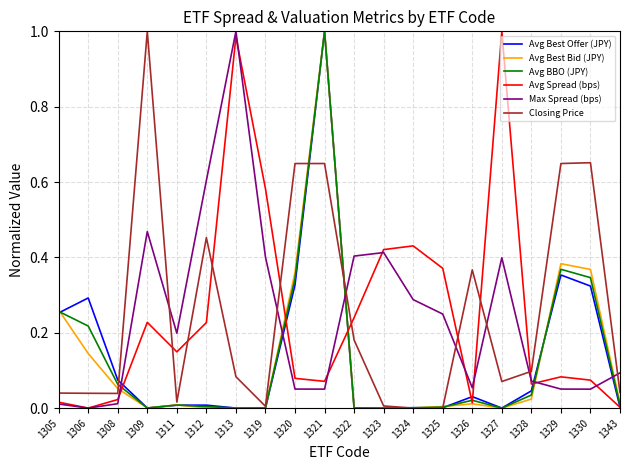

Is it true that Avg BBO (JPY) equals 0.0 at 1313?

True